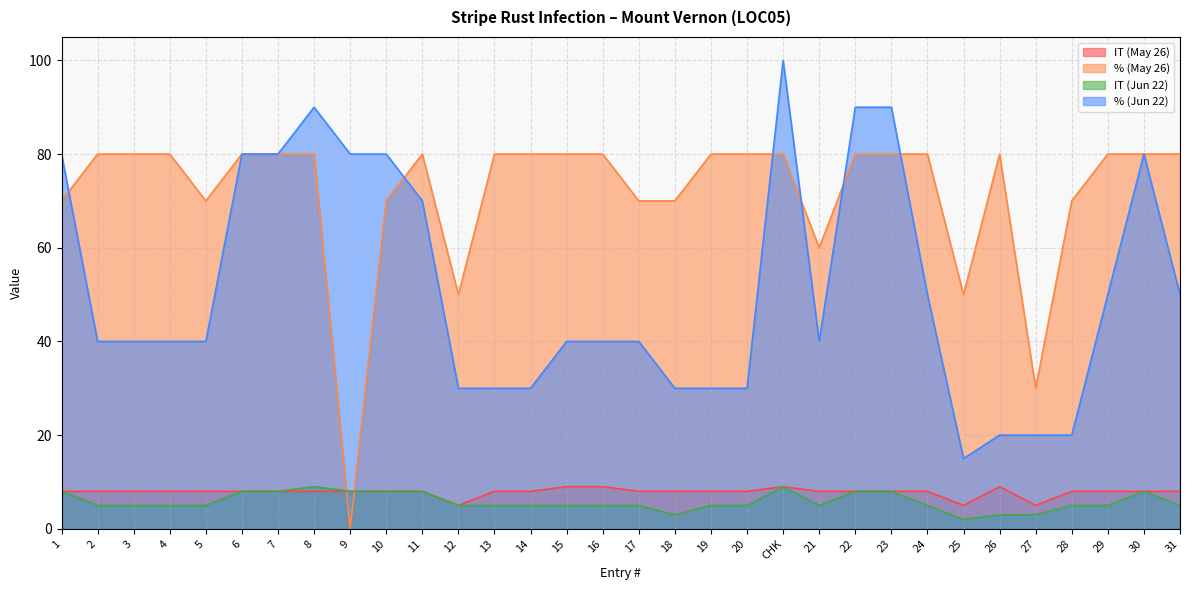

At which label is IT (Jun 22) closest to 5?

2